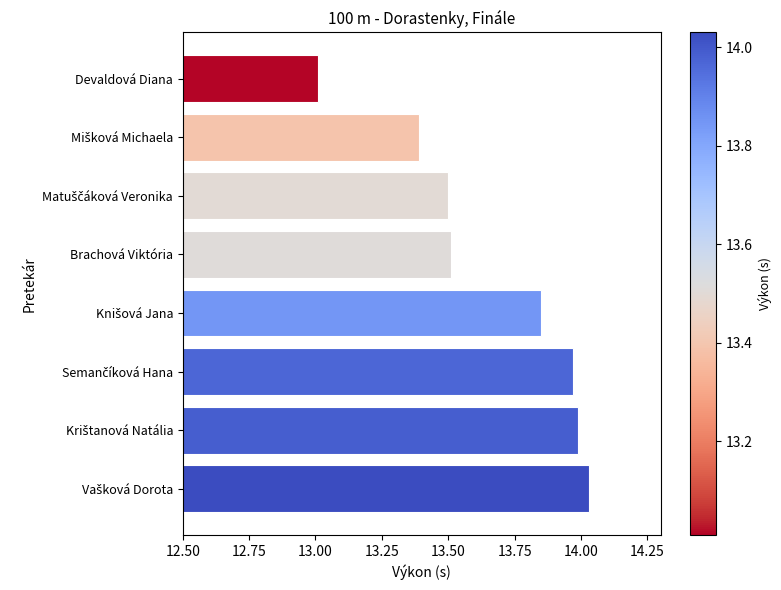

How many data points does each series have?

8